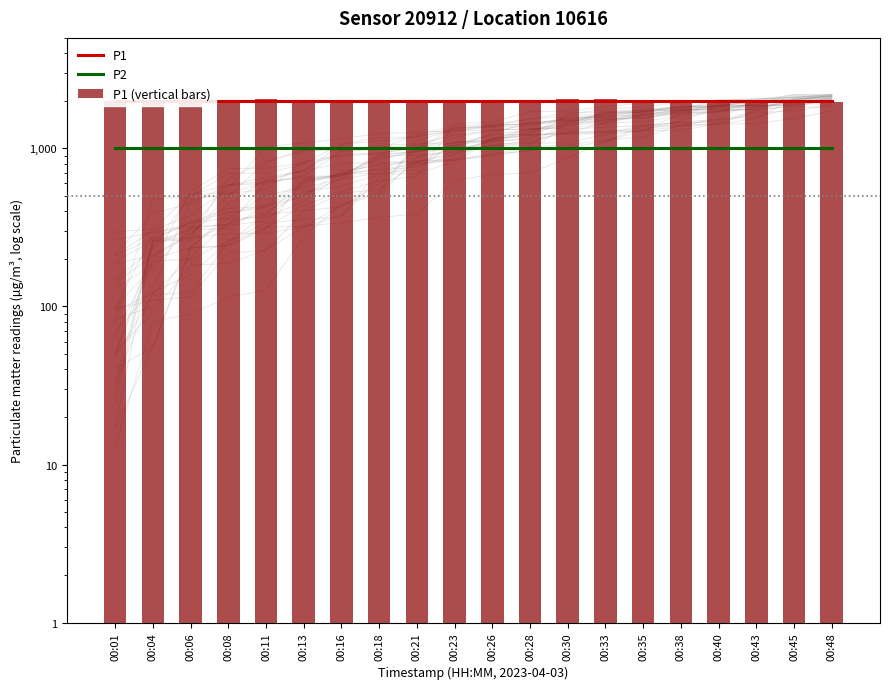

What is the value of the P1 bar at the 5th from the left?

1999.9